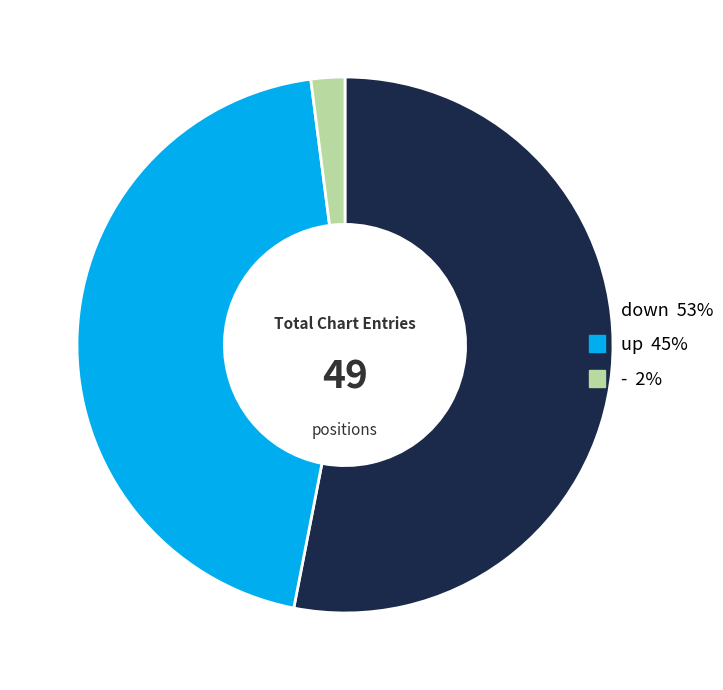

How many segments does this pie chart have?

3